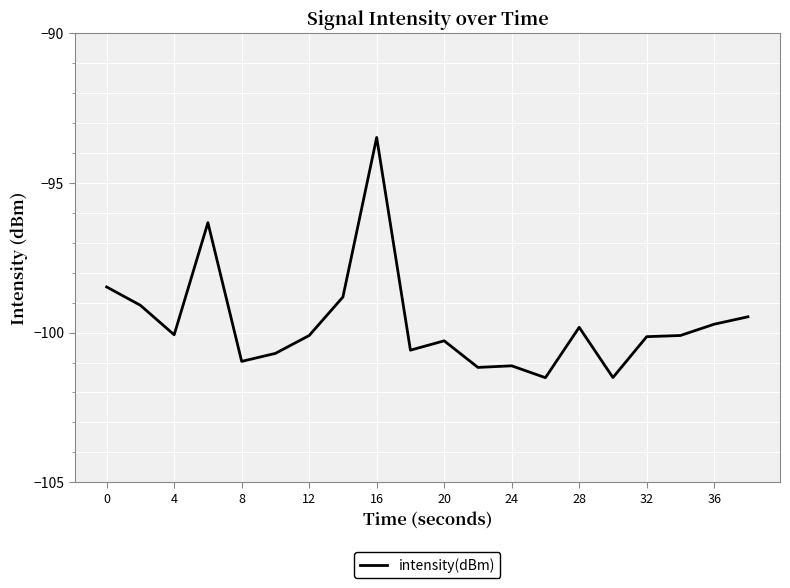

What is the maximum value shown in the chart?

-93.5